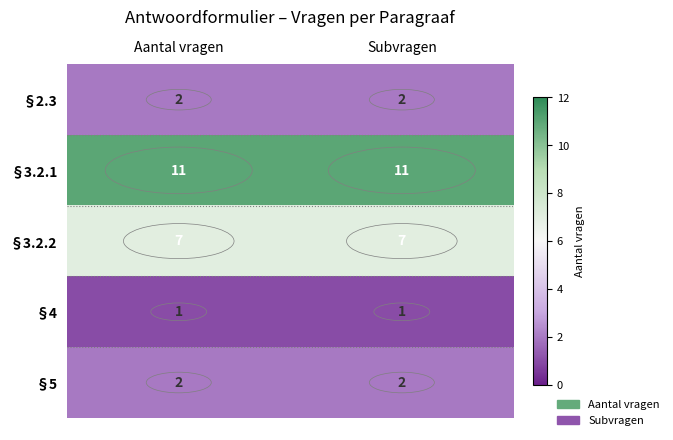

What is the total value across all series at Subvragen?

23